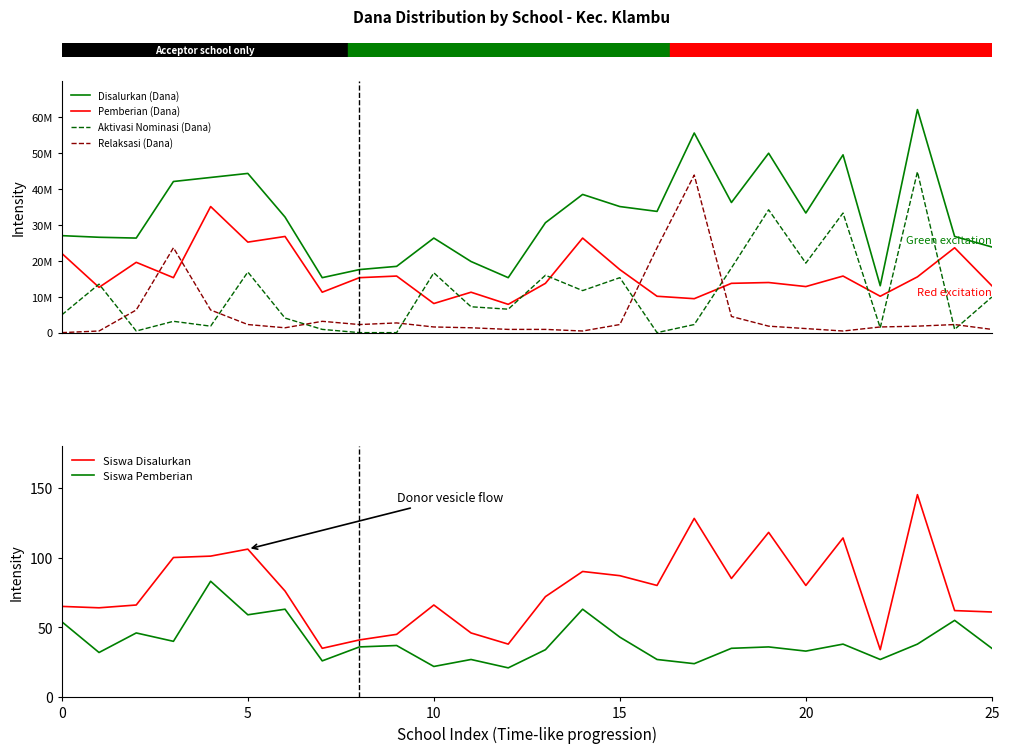

True or false: Pemberian (Dana) has more than 1 points higher than both neighbors.

True